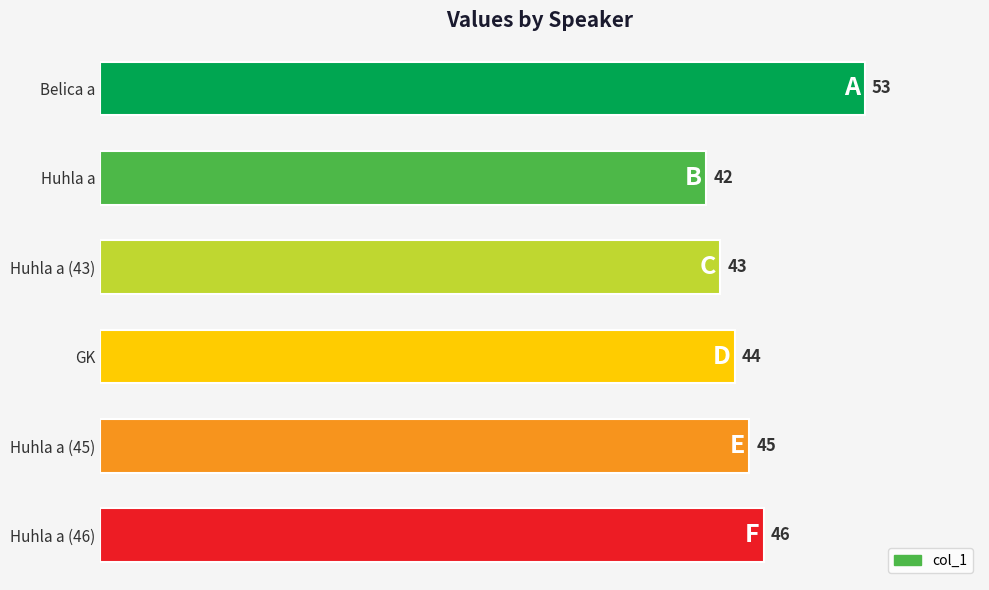

Reading top to bottom, transcribe all the data shown in this chart.

Belica a=53	Huhla a=42	Huhla a (43)=43	GK=44	Huhla a (45)=45	Huhla a (46)=46